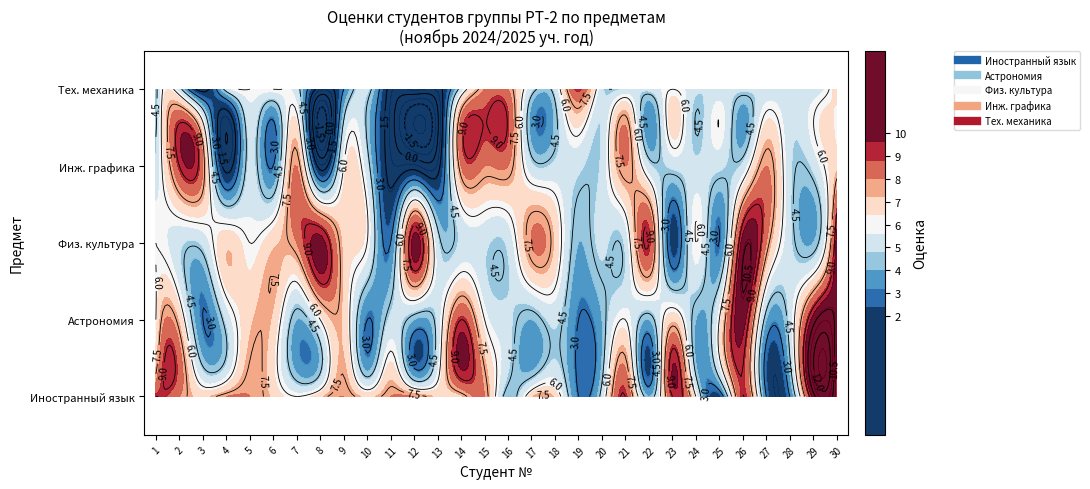

What is the difference between the 1 values at 21 and 4?

1